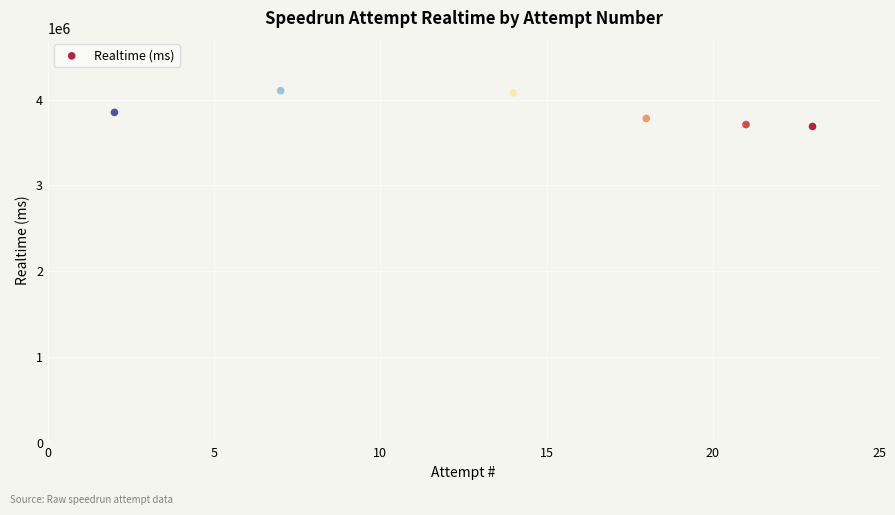

What is the average Y value?

3868201